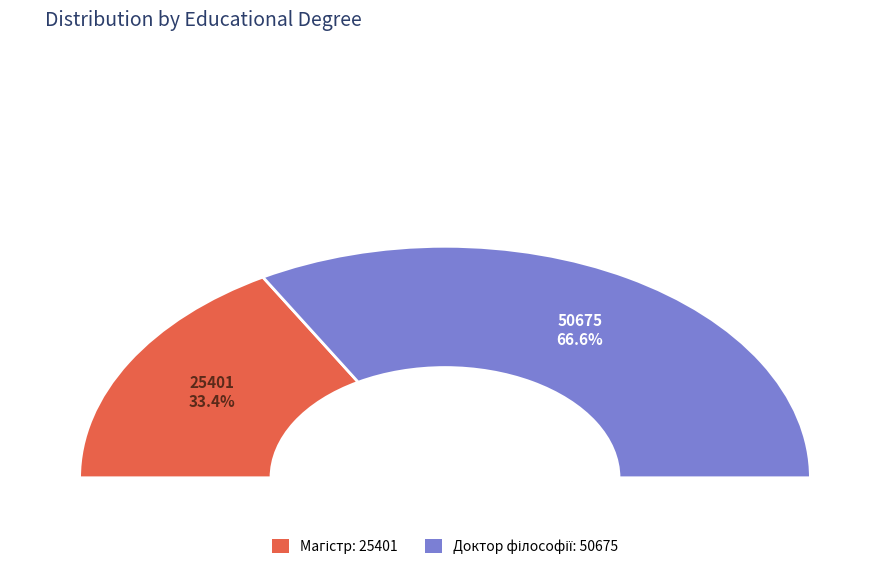

To the nearest percent, what portion does Доктор філософії represent?

67%